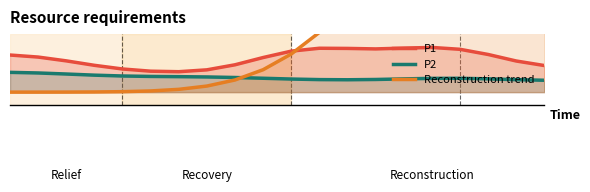

The P1 series shows 1.2 at 5. True or false?

False